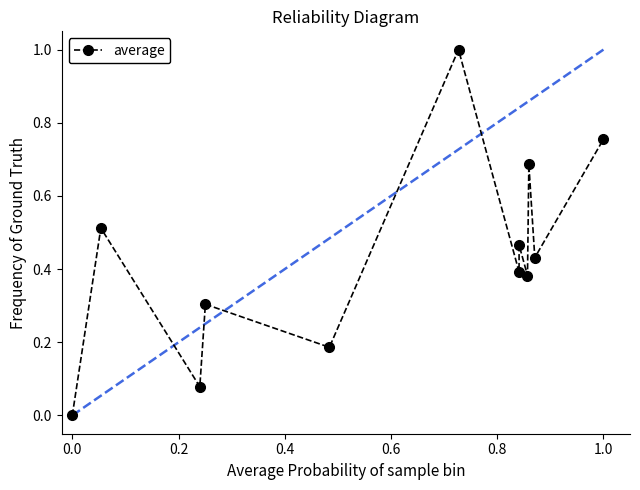

What is the greatest value displayed?

1.0